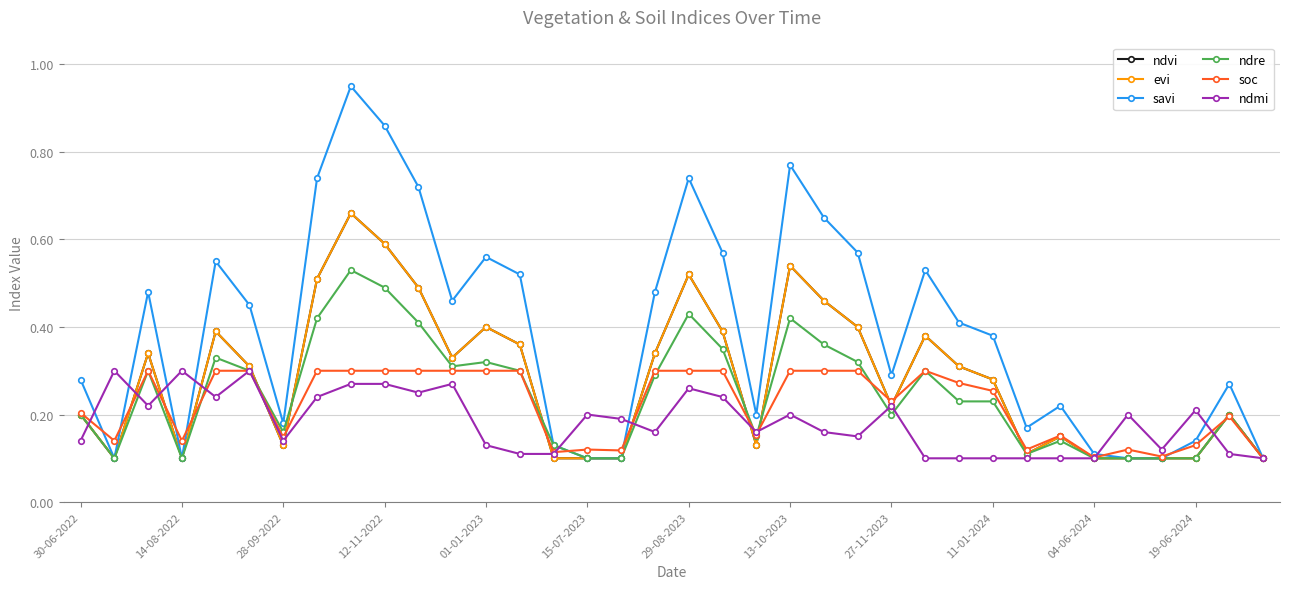

Does the chart have visible grid lines?

Yes